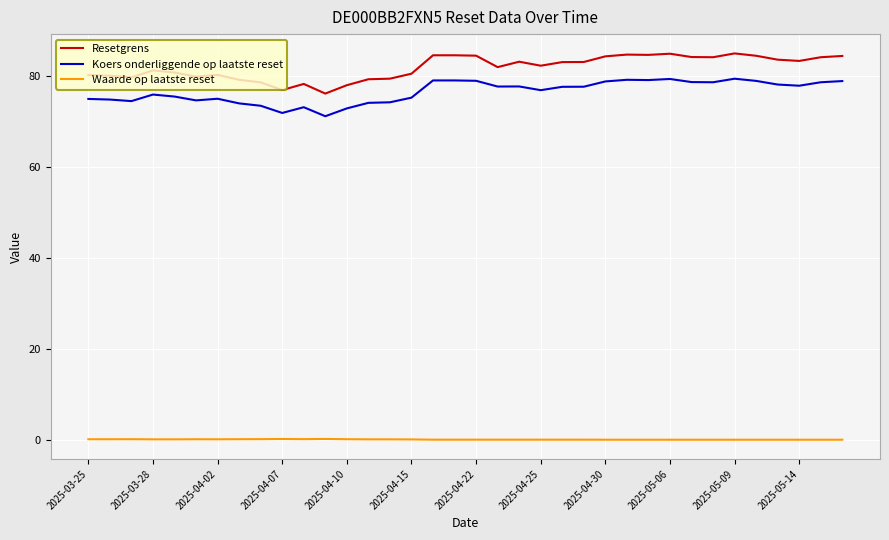

Rank the series by their maximum value, from lowest to highest.

Waarde op laatste reset, Koers onderliggende op laatste reset, Resetgrens